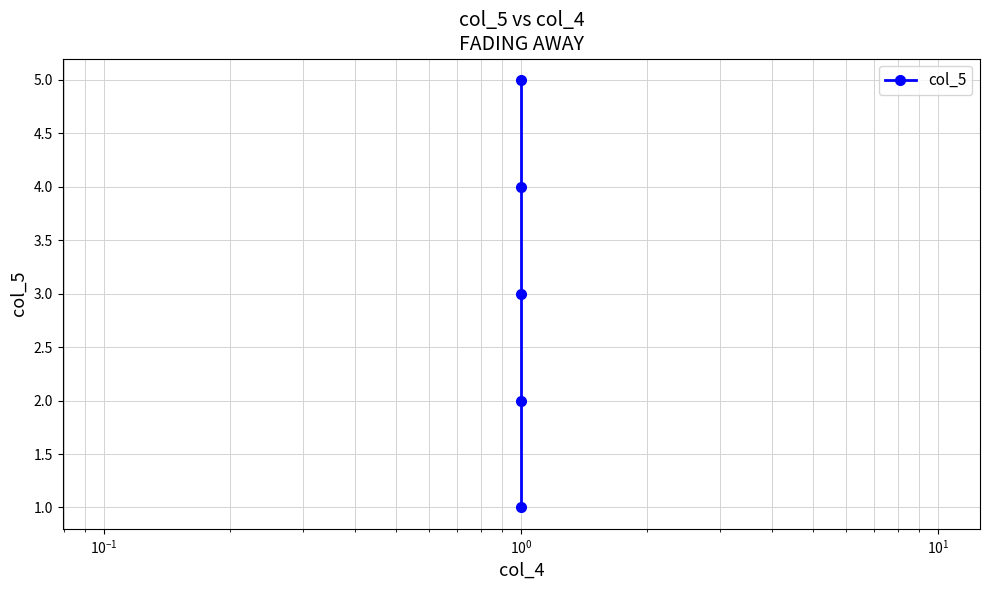

The chart shows a value of 1 at $\mathdefault{10^{-1}}$. True or false?

False